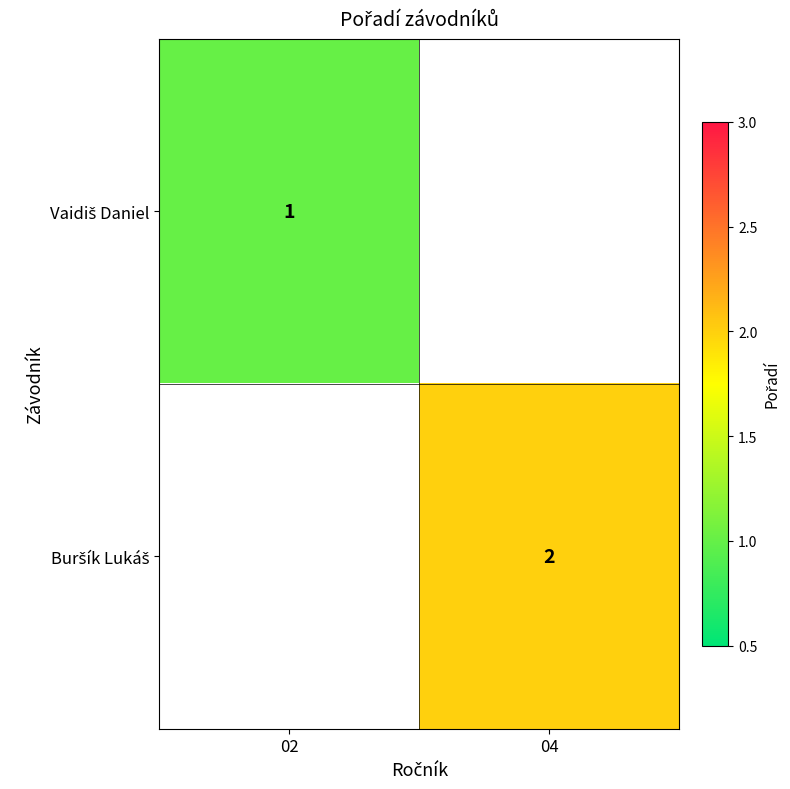

Is the value of Buršík Lukáš at 02 greater than the value of Vaidiš Daniel at 04?

No